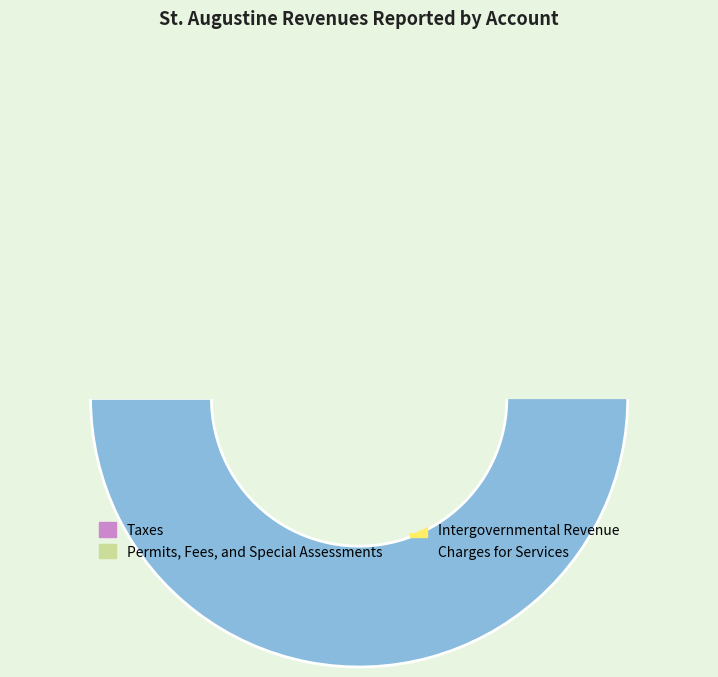

To the nearest percent, what portion does Permits, Fees, and Special Assessments represent?

4%